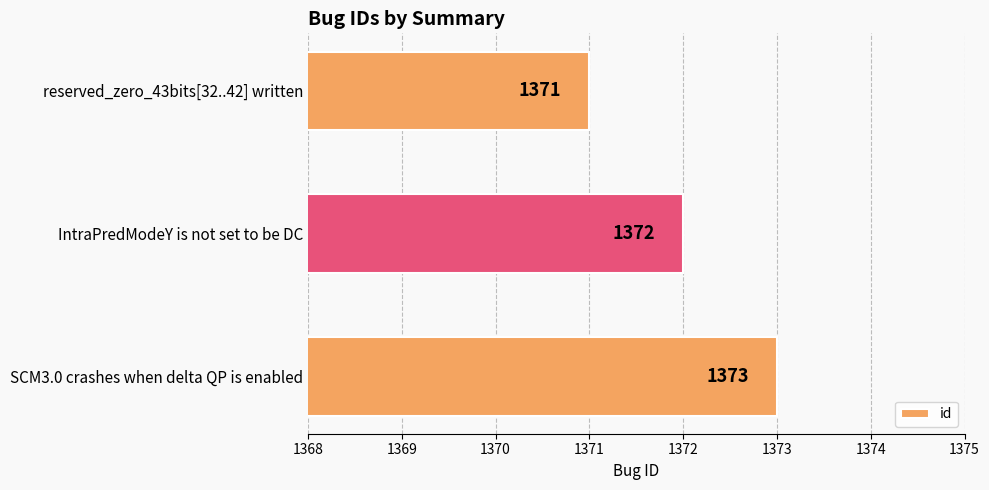

What is the difference between the second highest and minimum values?

1